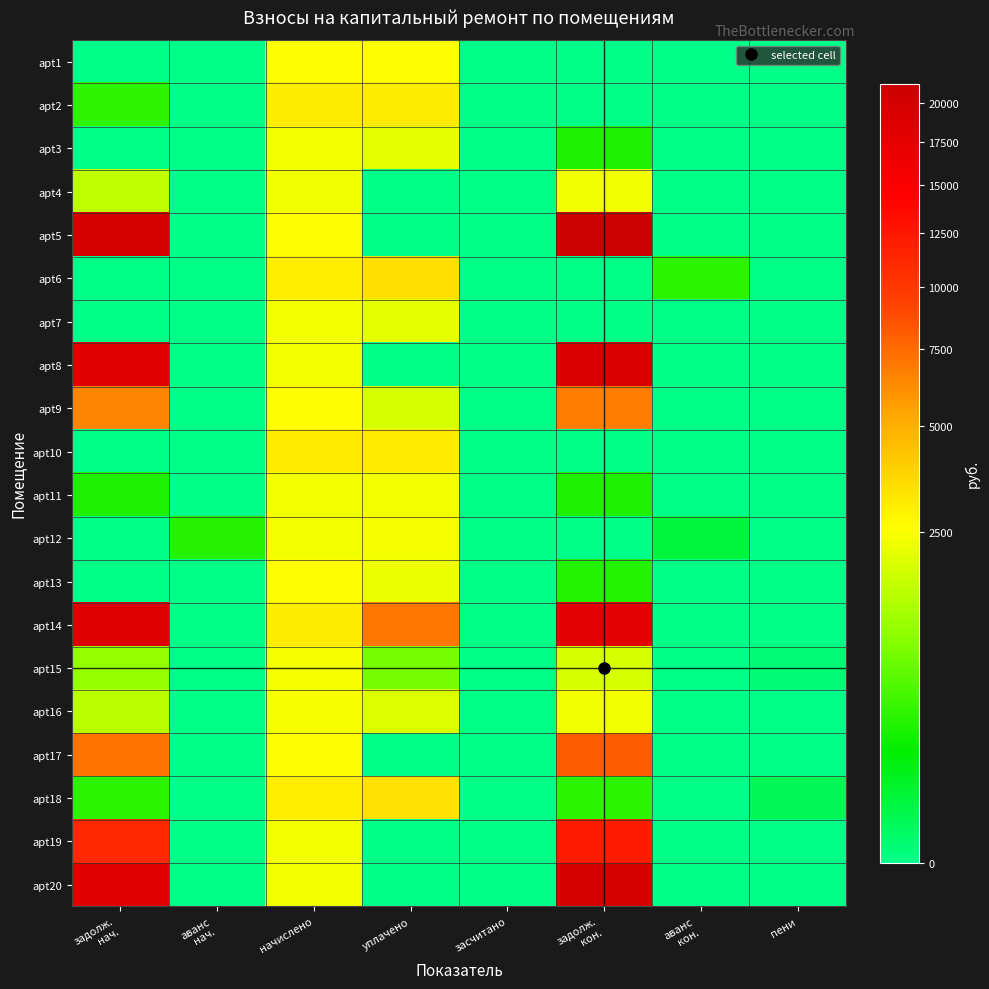

What is the total value across all series at пени?

15.2